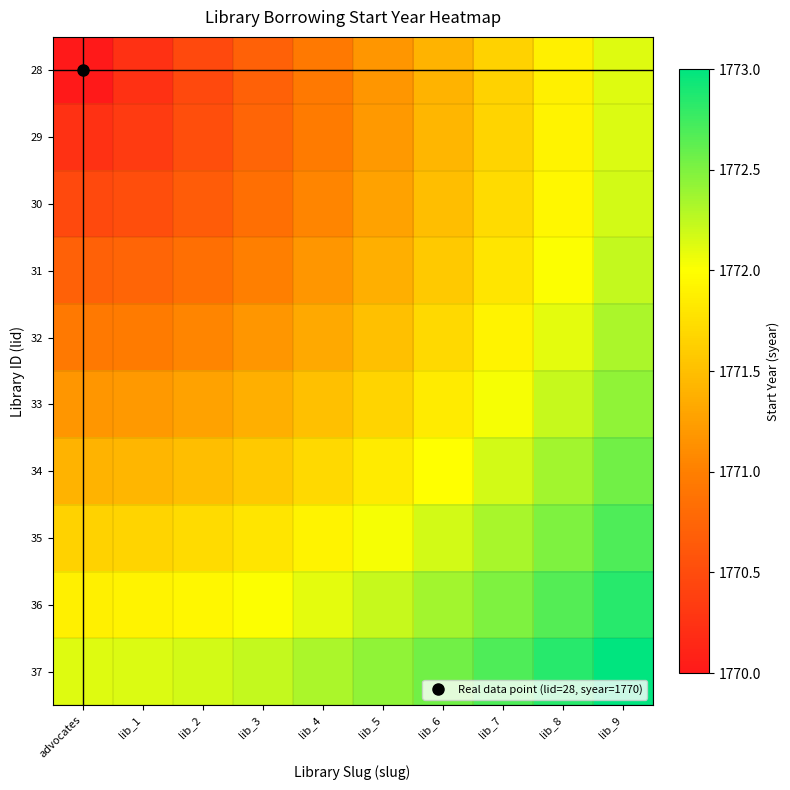

Which series has the largest range (max minus min)?

28